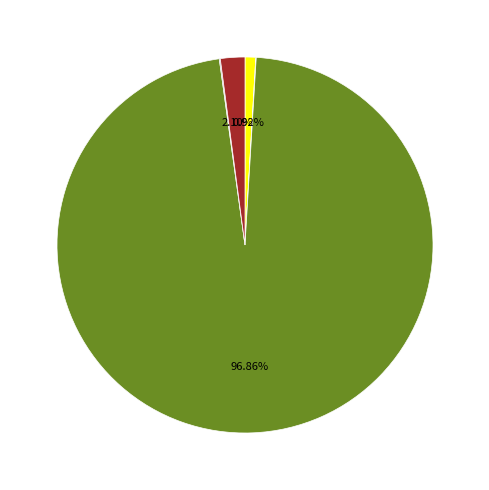

Is there a majority slice in this chart?

Yes